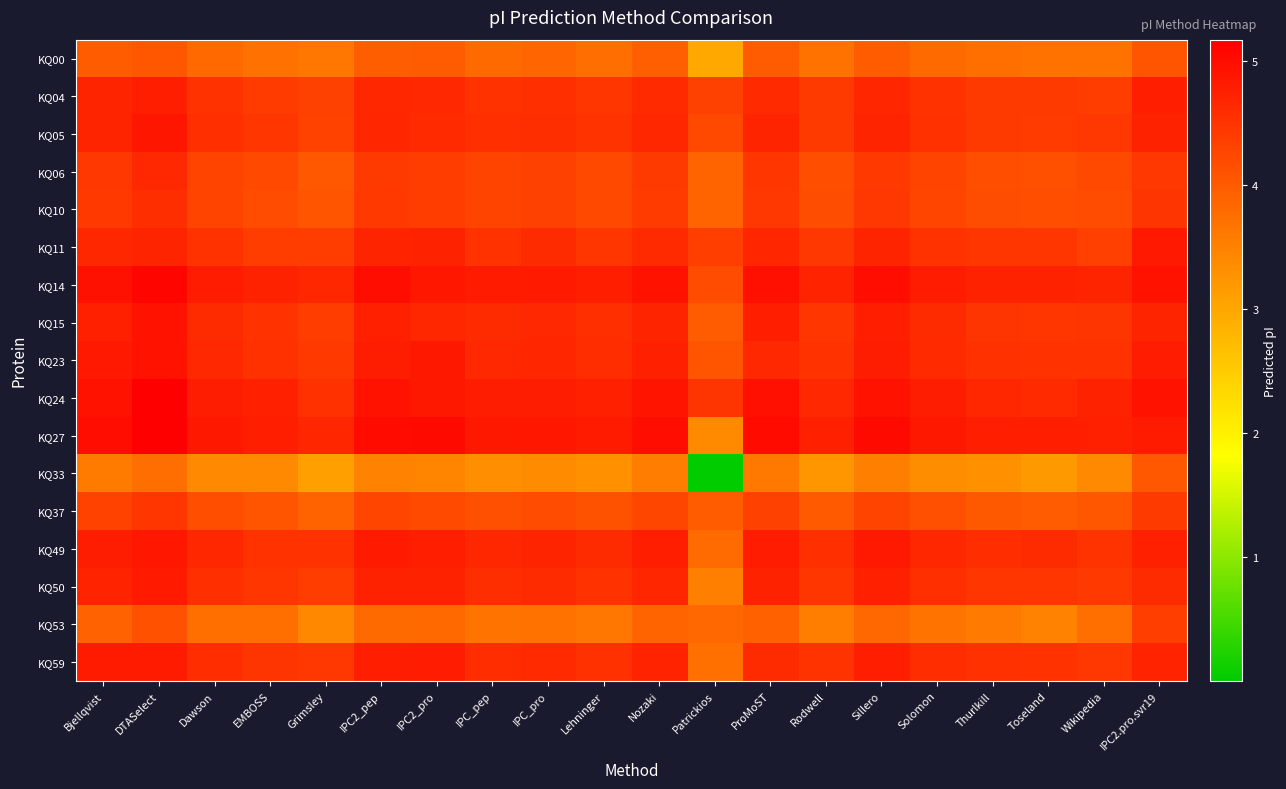

At how many categories does at least one series exceed 2?

20